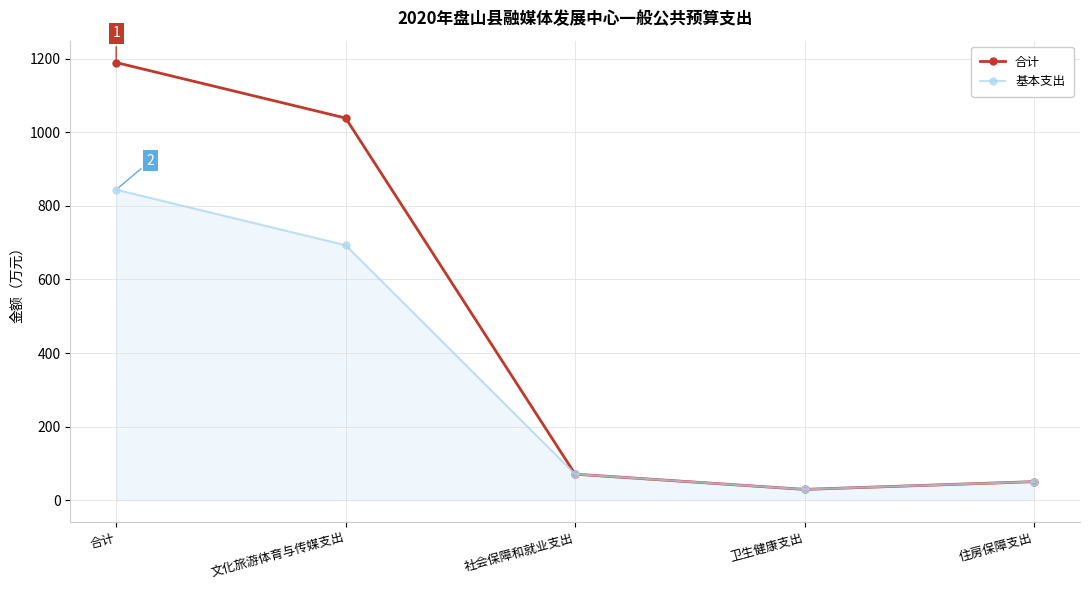

Does the chart display data point markers on the line(s)?

Yes